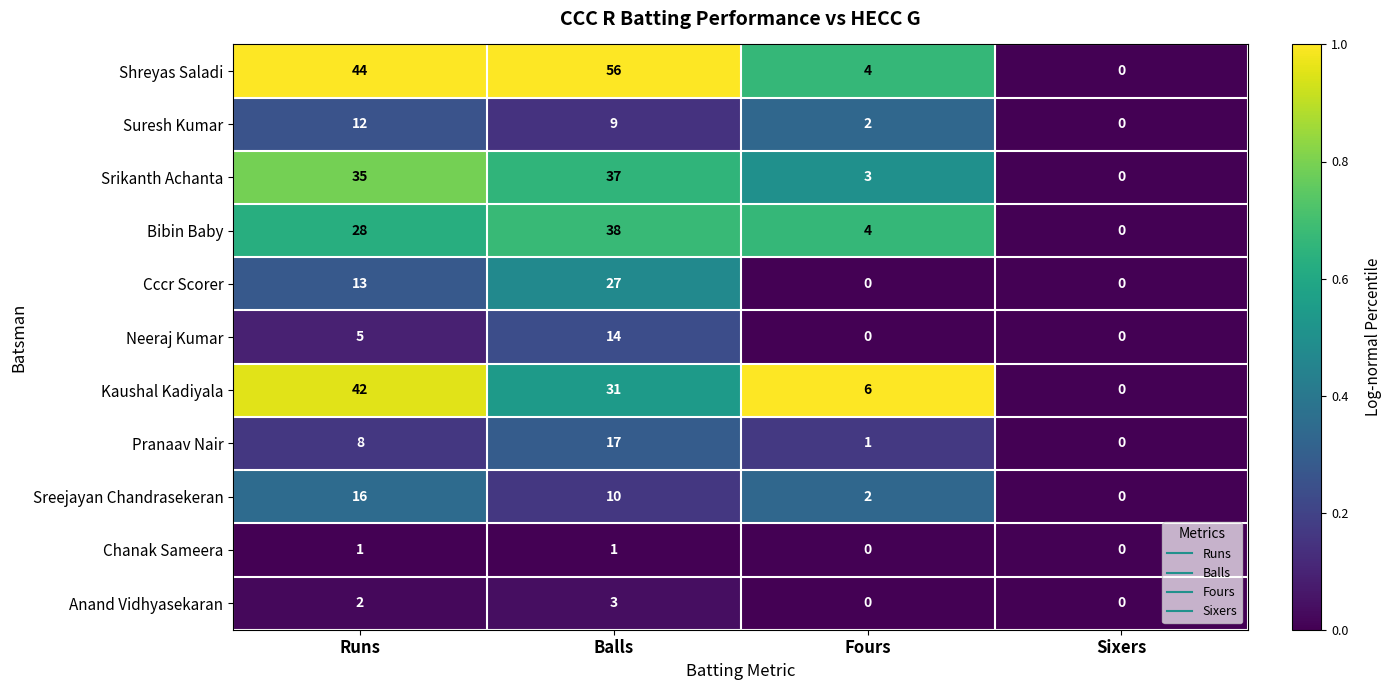

Which series has the widest spread of values?

Shreyas Saladi